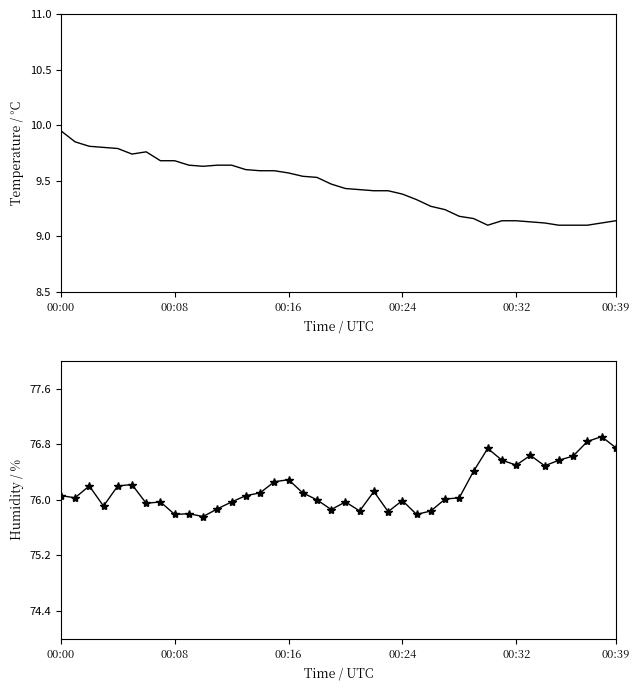

How many data points does each series have?

40